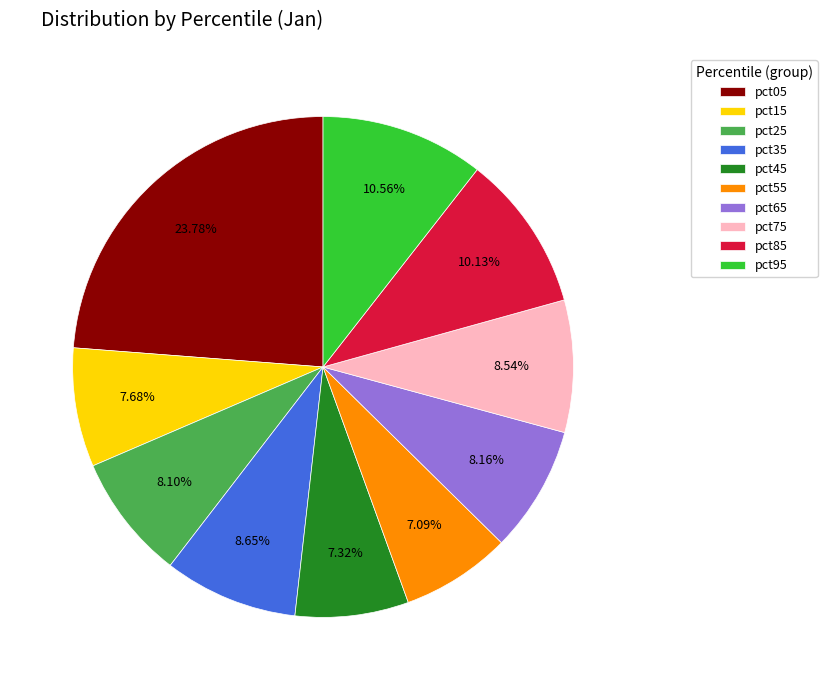

To the nearest percent, what portion does pct65 represent?

8%